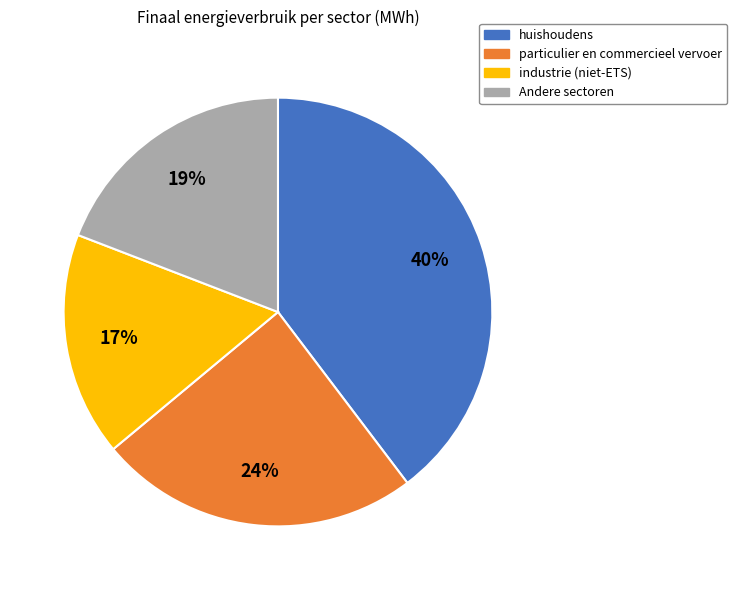

Is there a majority slice in this chart?

No